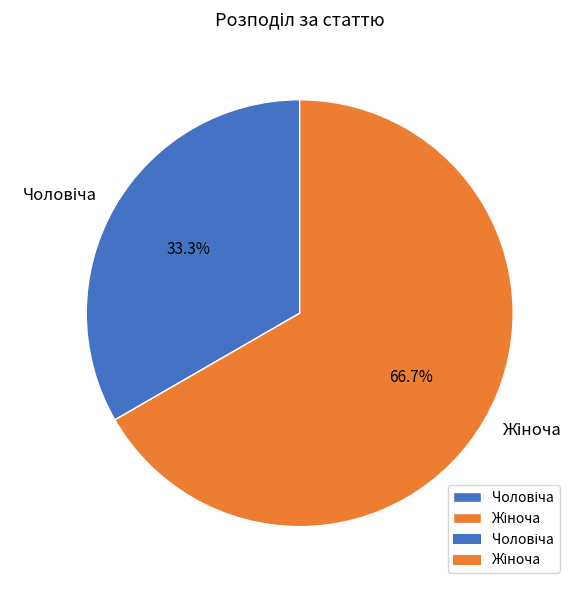

Does any single category account for the majority?

Yes